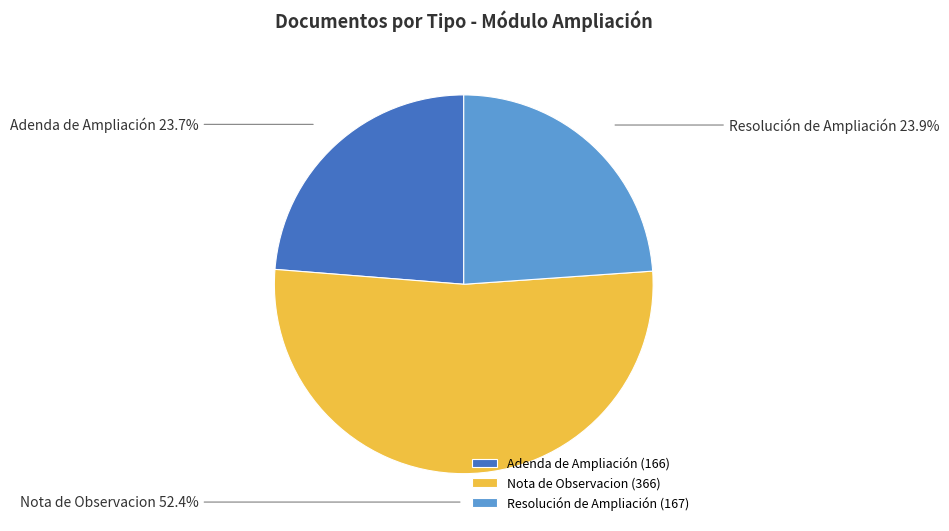

What percentage do Resolución de Ampliación and Adenda de Ampliación together represent?

47.6%